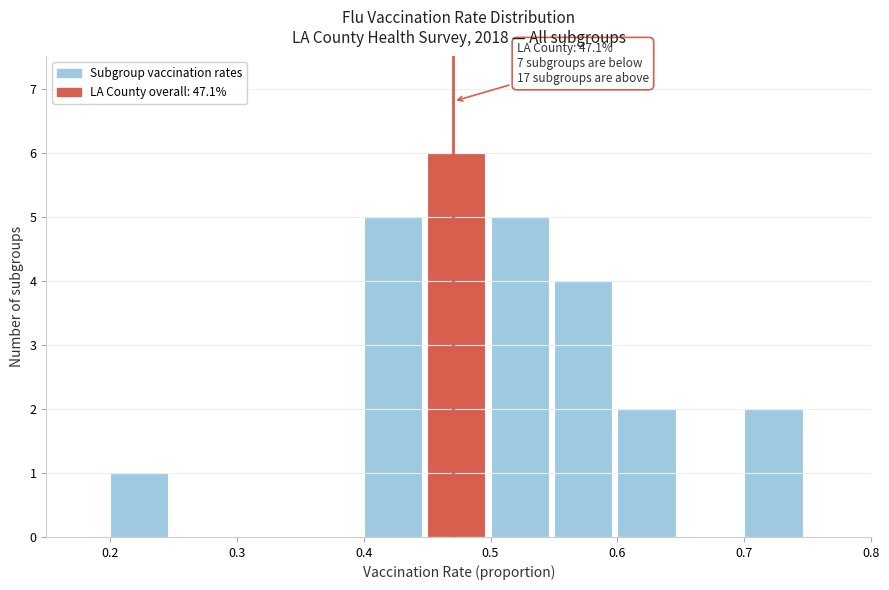

Which range on the x-axis has the tallest bar?

0.45 to 0.50